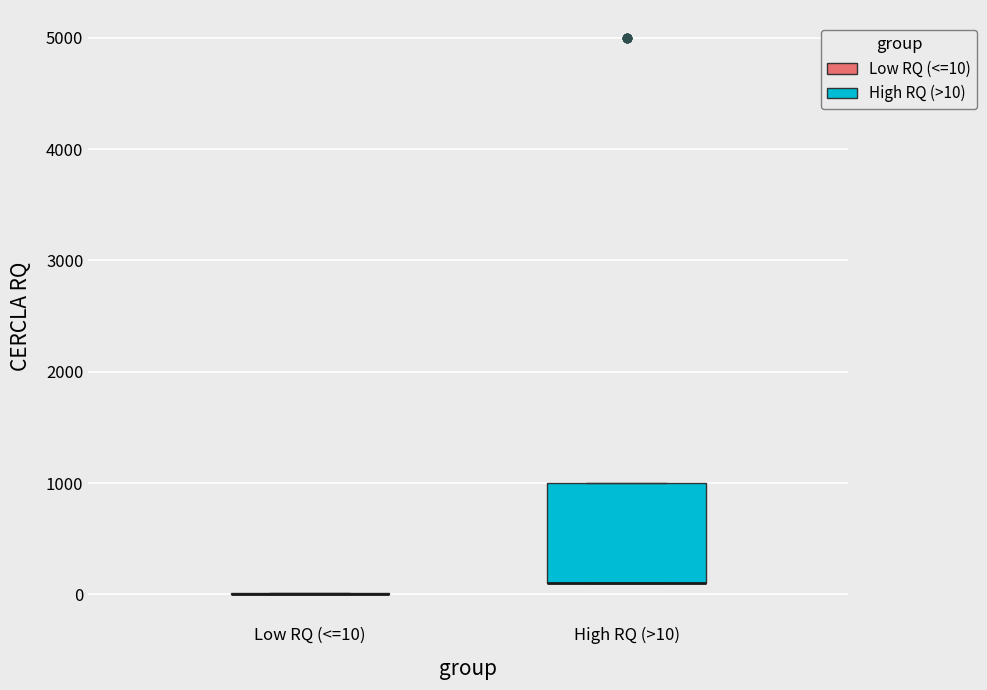

Which box is the tallest, from its lower edge to its upper edge?

High RQ (>10)